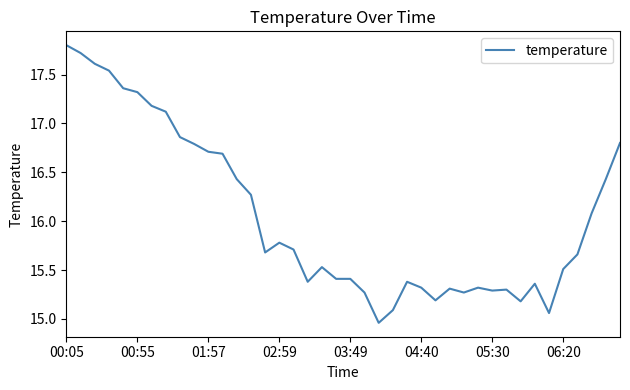

What is the difference between the maximum and minimum values?

2.8